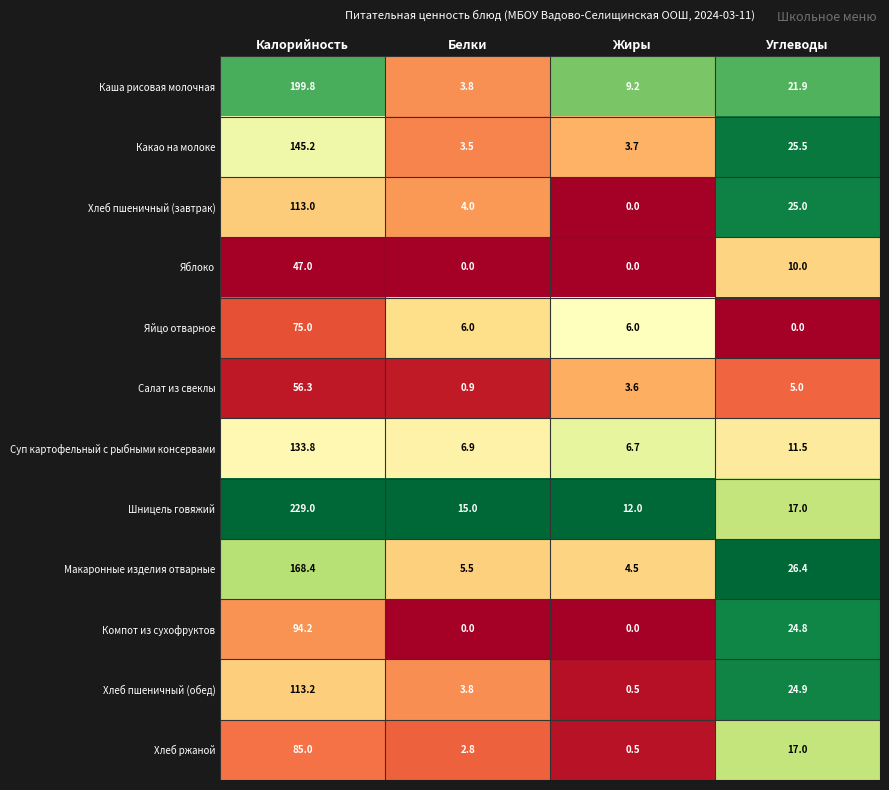

Which series has the widest spread of values?

Шницель говяжий